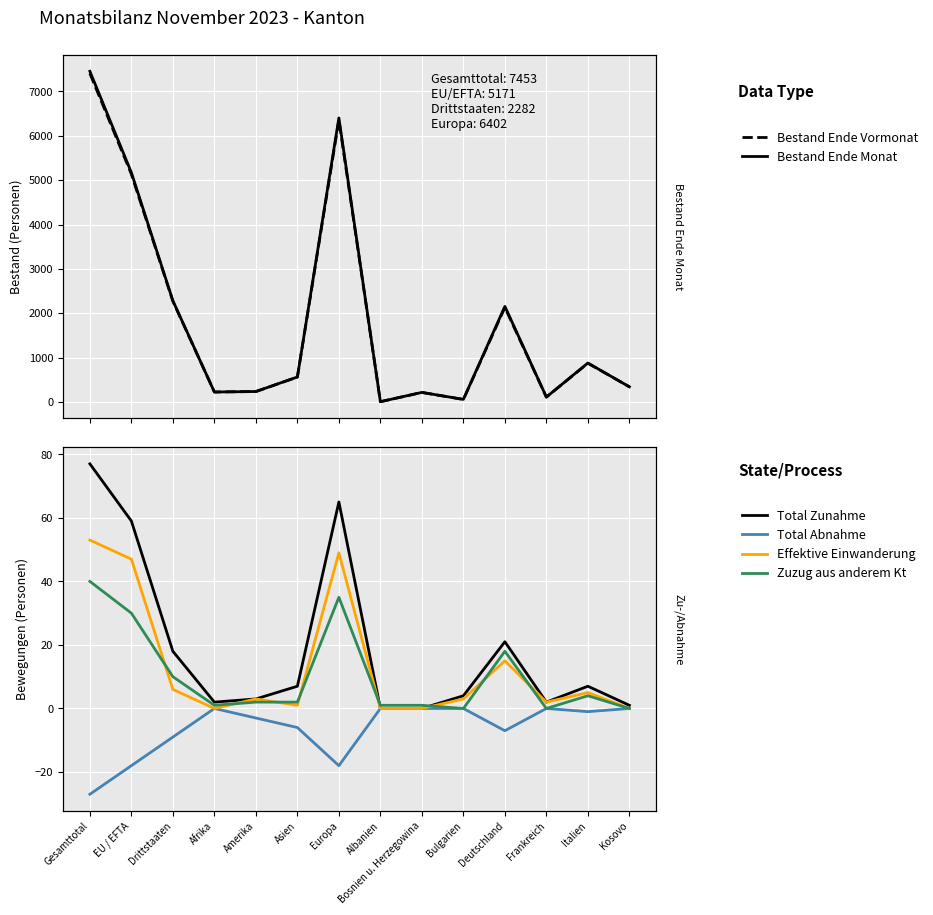

Rank the series at Bosnien u. Herzegowina from highest to lowest value.

Bestand Ende Monat, Bestand Ende Vormonat, Zuzug aus anderem Kt, Total Zunahme, Total Abnahme, Effektive Einwanderung